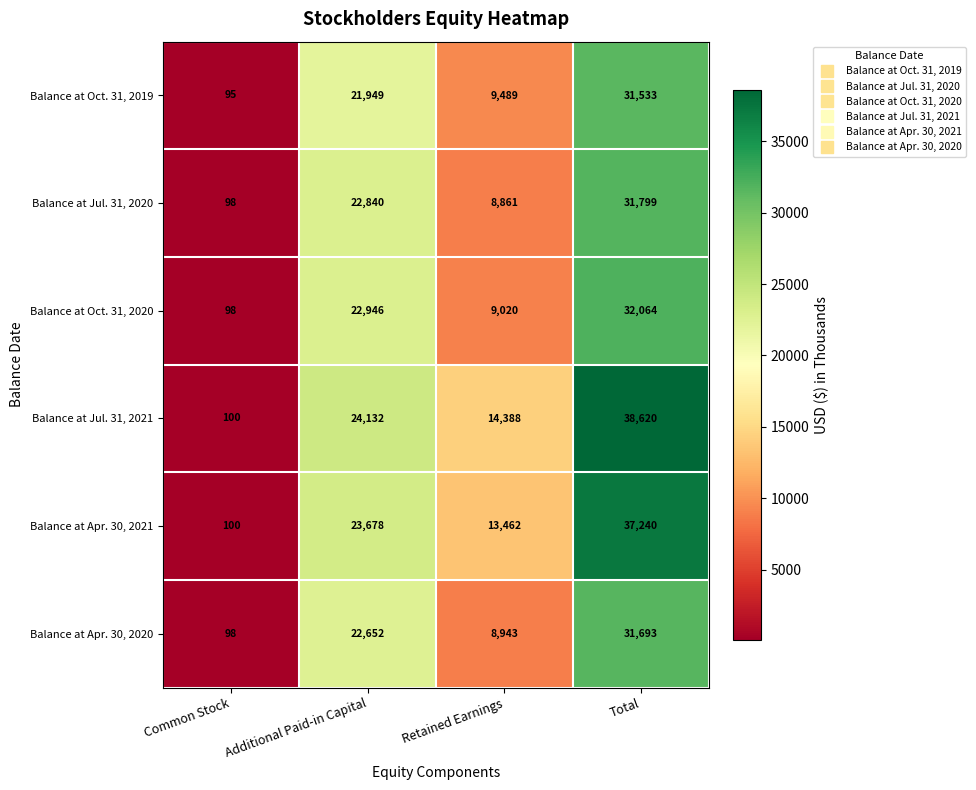

The value of Balance at Apr. 30, 2020 at Additional Paid-in Capital is 22652. True or false?

True